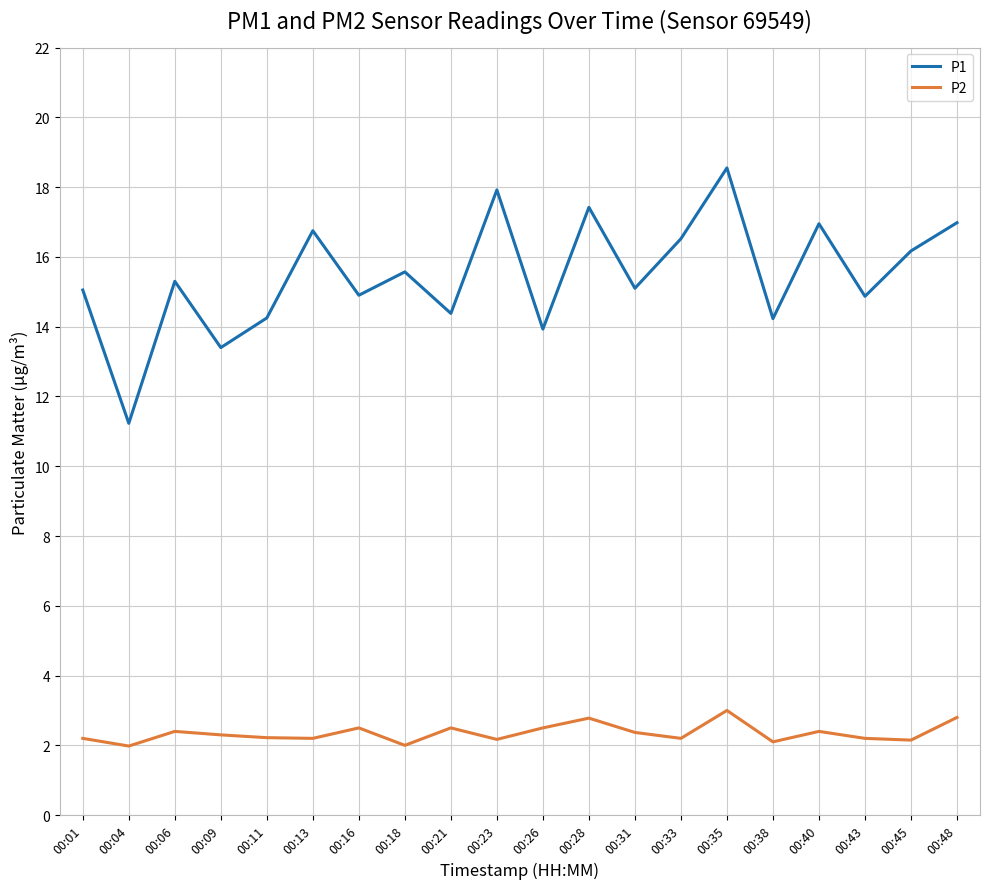

What is the smallest value displayed?

2.0